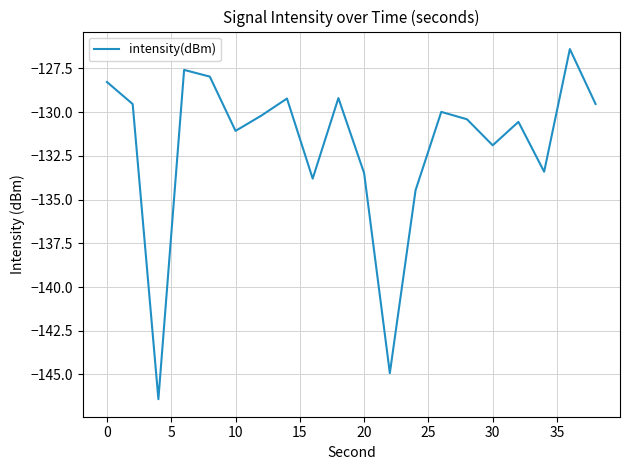

What is the greatest value displayed?

-126.4